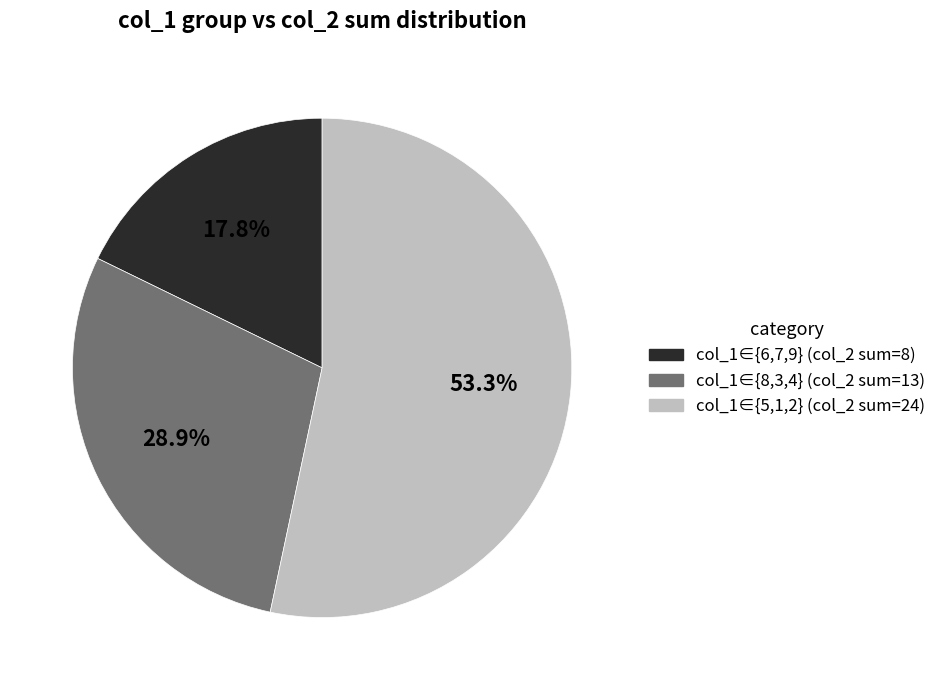

Is there a majority slice in this chart?

Yes